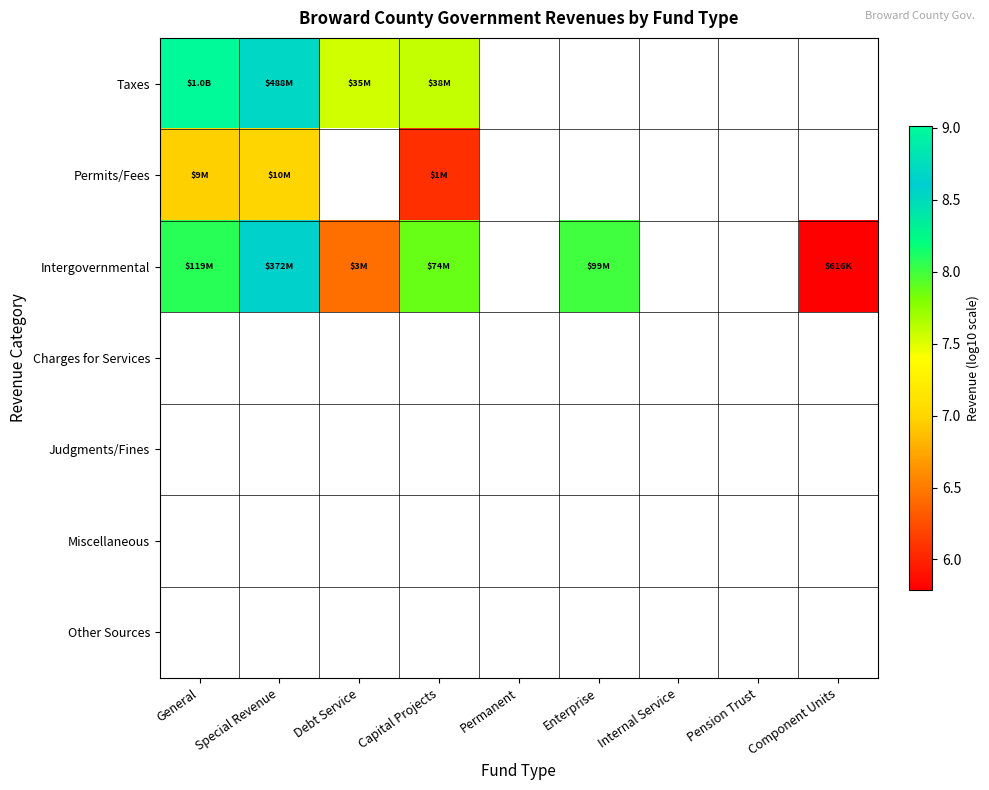

Which has a higher value, Debt Service or Special Revenue?

Special Revenue